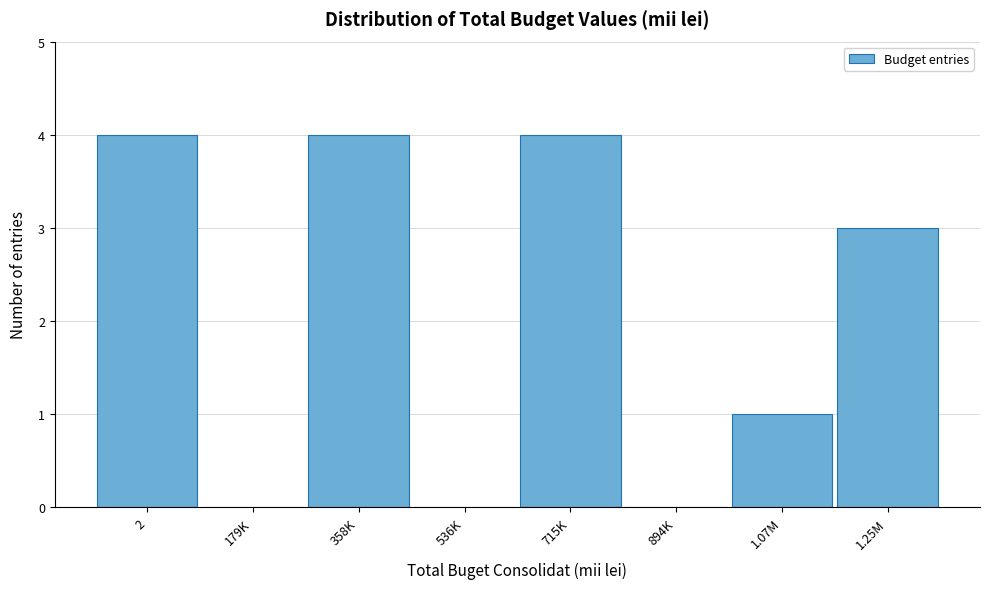

Reading left to right, what are all the values shown in this chart?

2=4	179K=0	358K=4	536K=0	715K=4	894K=0	1.07M=1	1.25M=3